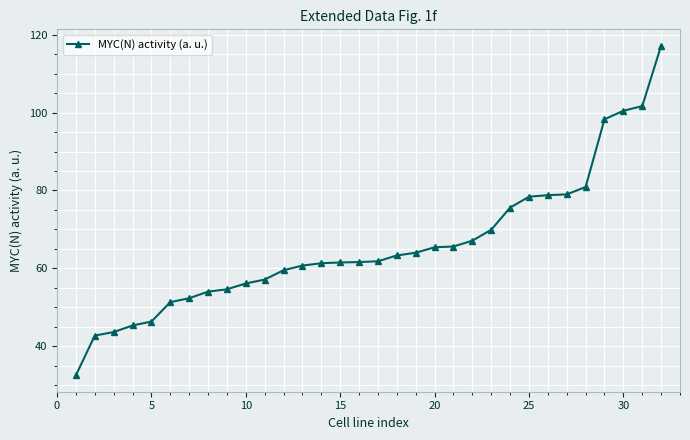

What is the value of the 26th point from the left?

78.8